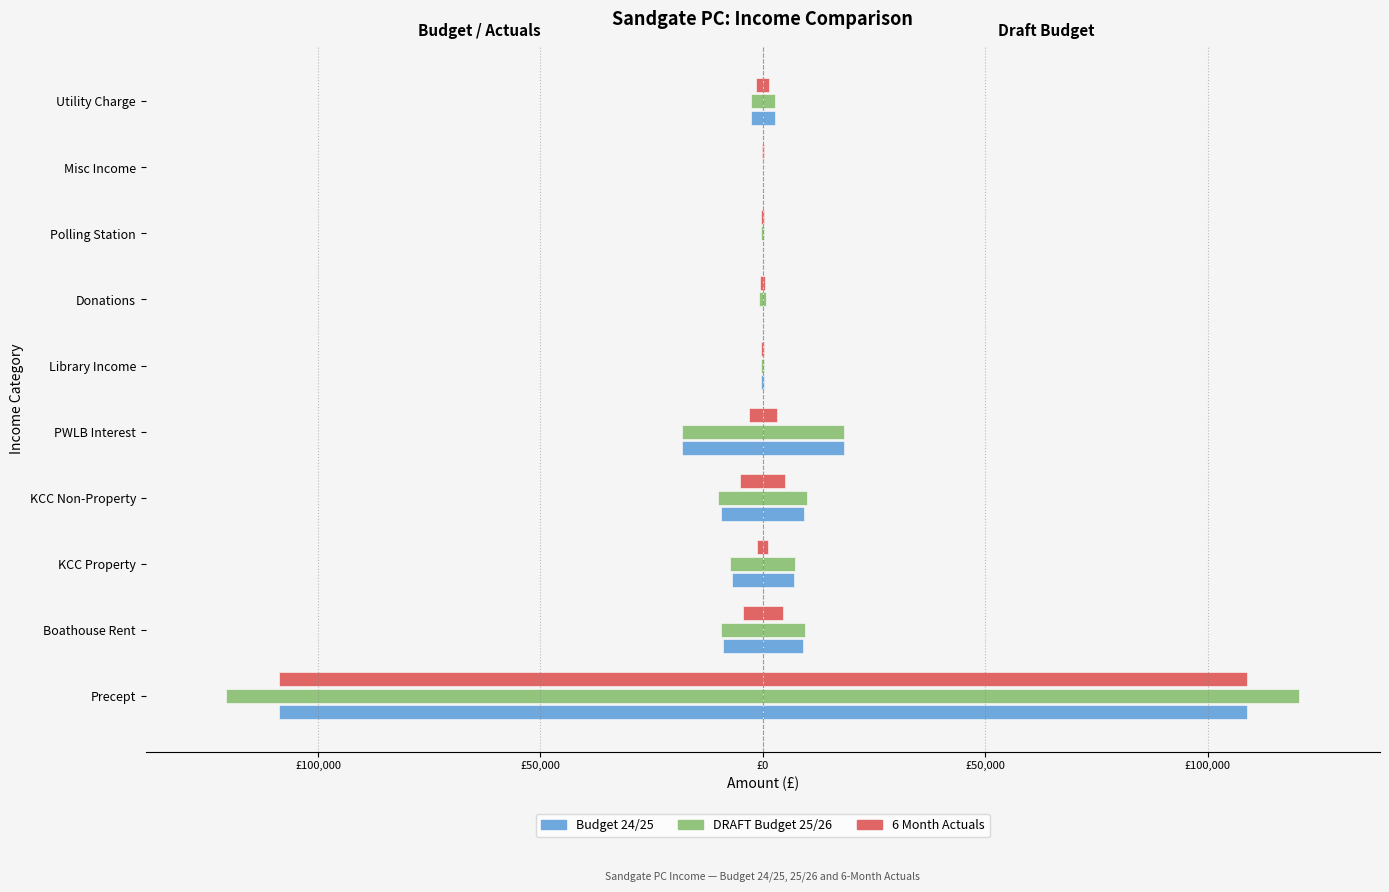

How many groups of bars are there?

10